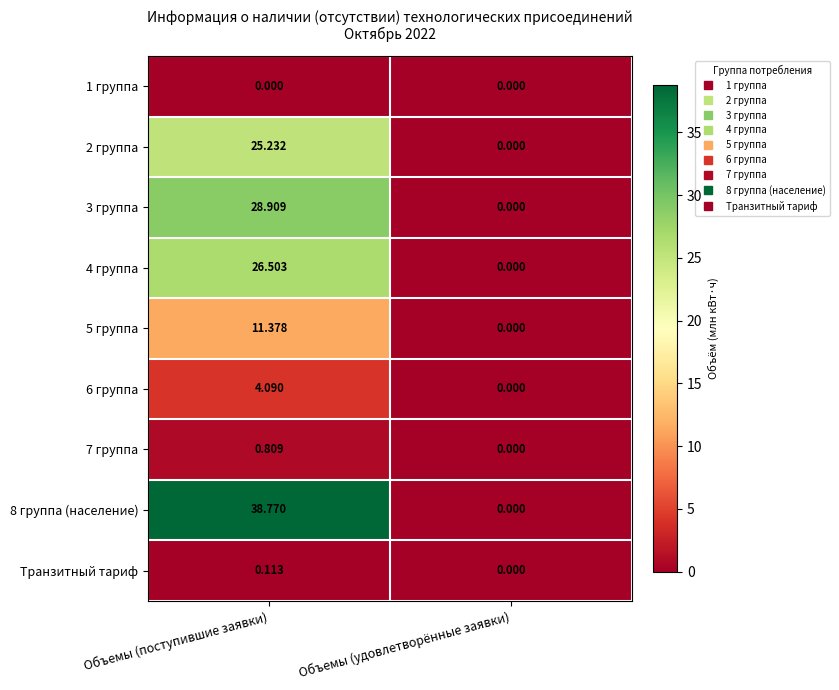

Where is Транзитный тариф nearest to the value 0?

Объемы (удовлетворённые заявки)